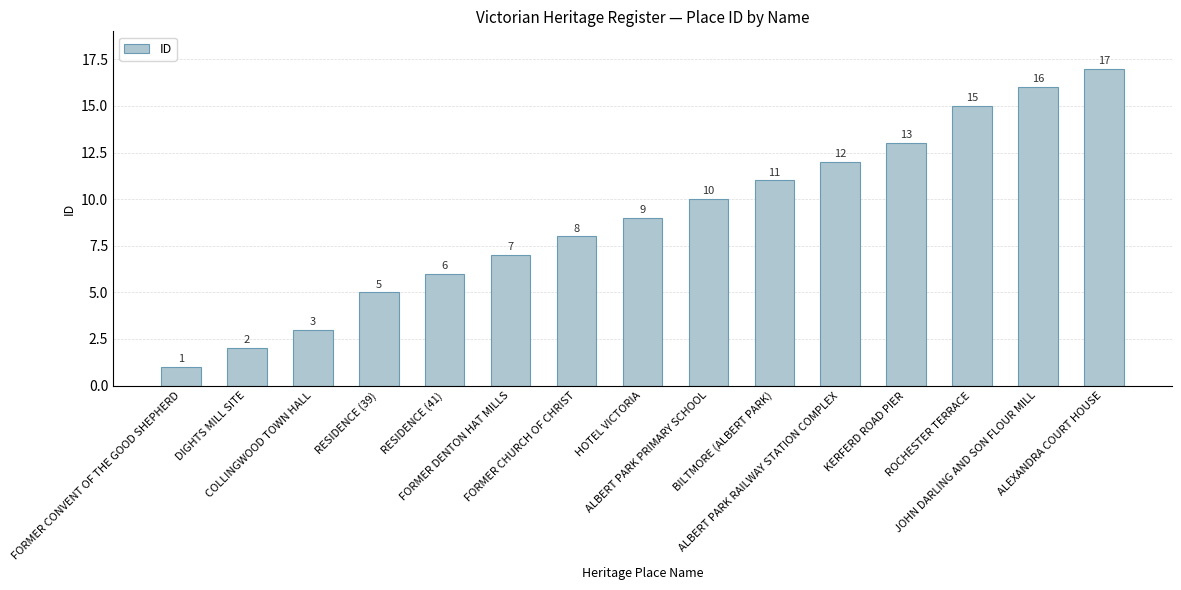

At which category does the chart reach its peak across all series?

ALEXANDRA COURT HOUSE